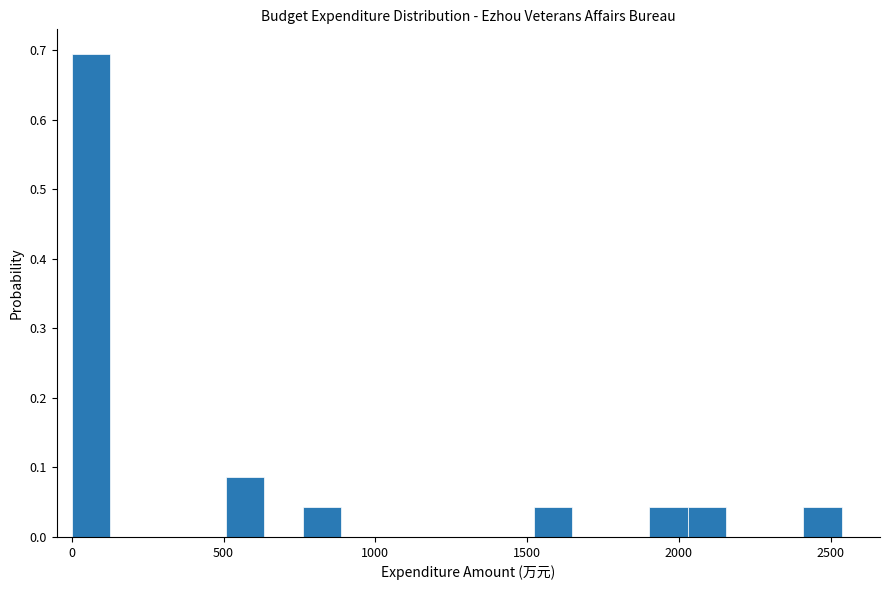

Read against the x-axis, roughly where is the centre of the tallest bar?

50